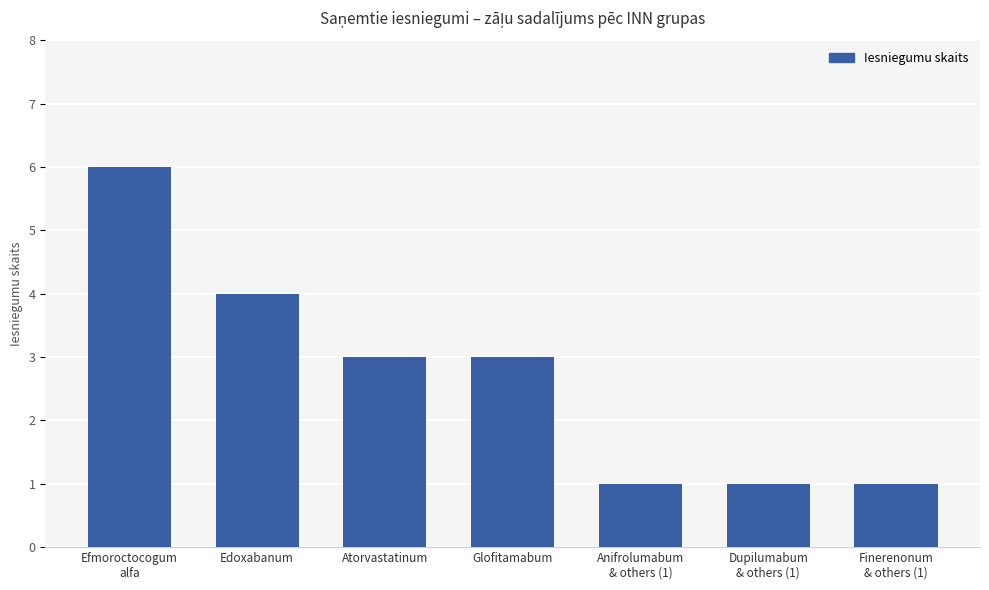

What is the label of the 5th bar from the right?

Atorvastatinum